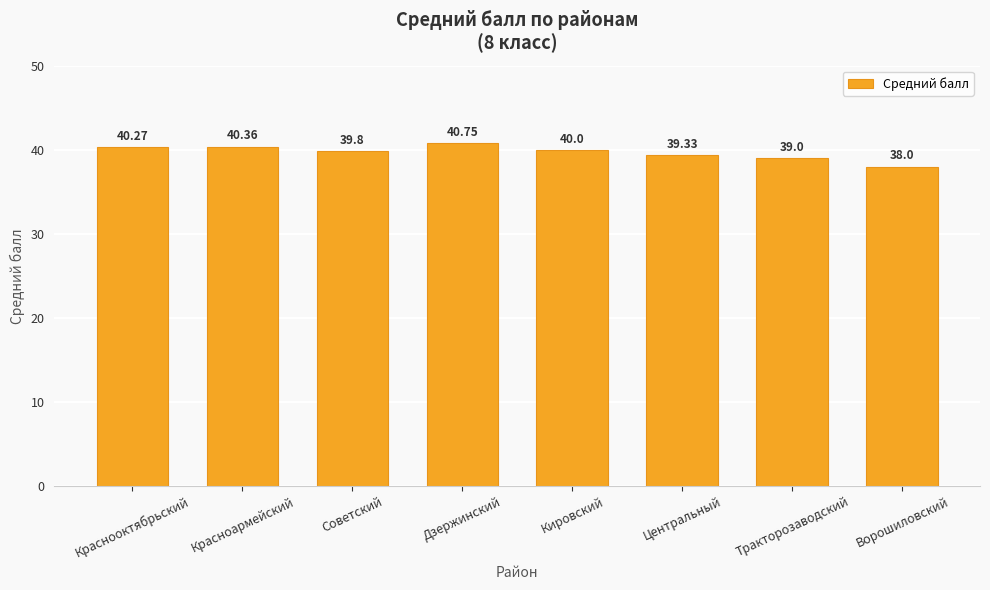

True or false: the data shows 40.4 at Красноармейский.

True